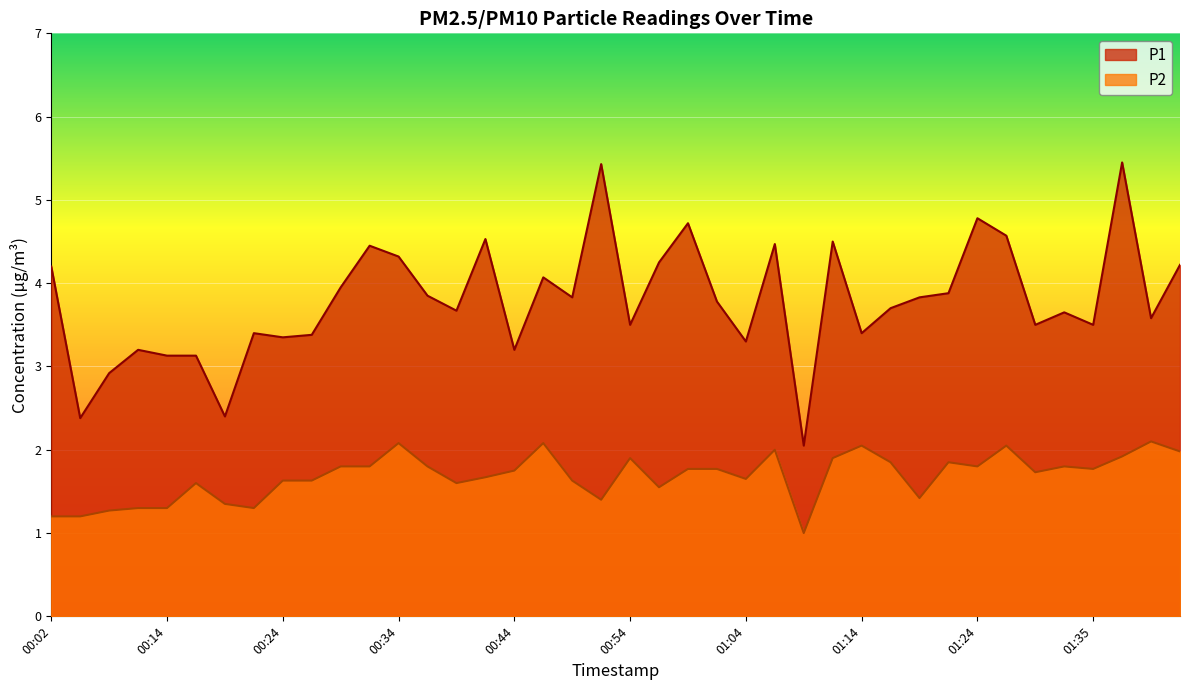

What value does the P1 series have at 01:01?

3.8